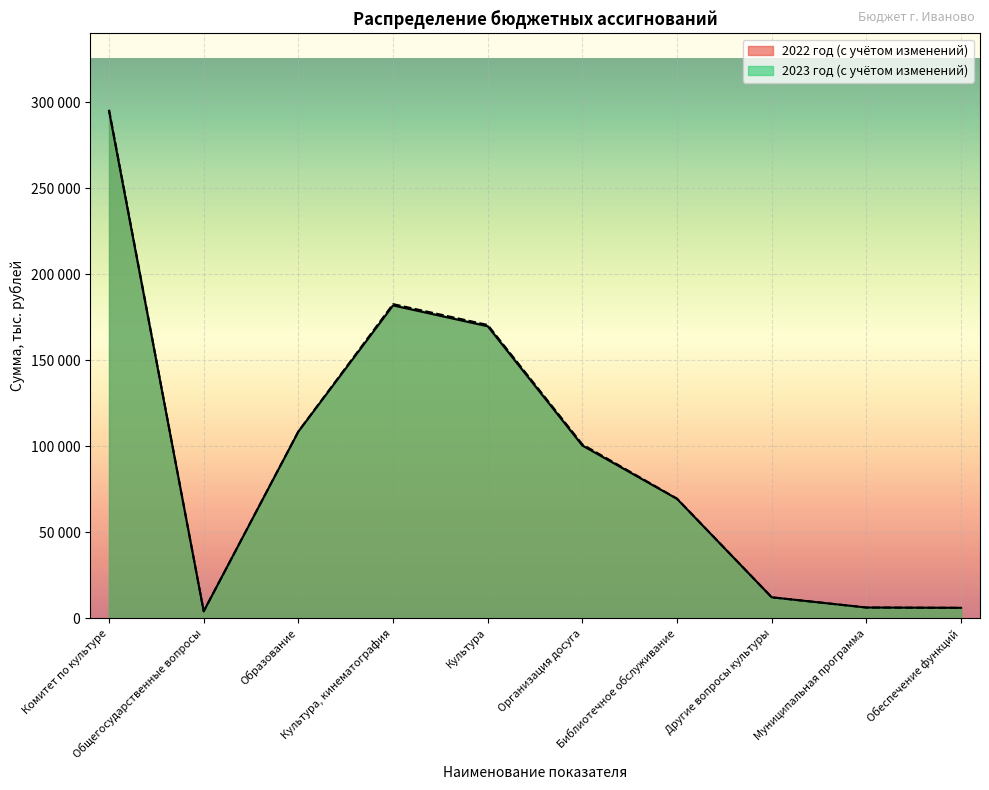

Reading left to right, transcribe all the data shown in this chart.

2022 год (с учётом изменений): Комитет по культуре=294911	Общегосударственные вопросы=3991	Образование=108497	Культура, кинематография=181880	Культура=169754	Организация досуга=100384	Библиотечное обслуживание=69370	Другие вопросы культуры=12126	Муниципальная программа=6185	Обеспечение функций=6002
2023 год (с учётом изменений): Комитет по культуре=295697	Общегосударственные вопросы=3991	Образование=108613	Культура, кинематография=182652	Культура=170526	Организация досуга=101032	Библиотечное обслуживание=69494	Другие вопросы культуры=12126	Муниципальная программа=6185	Обеспечение функций=6002